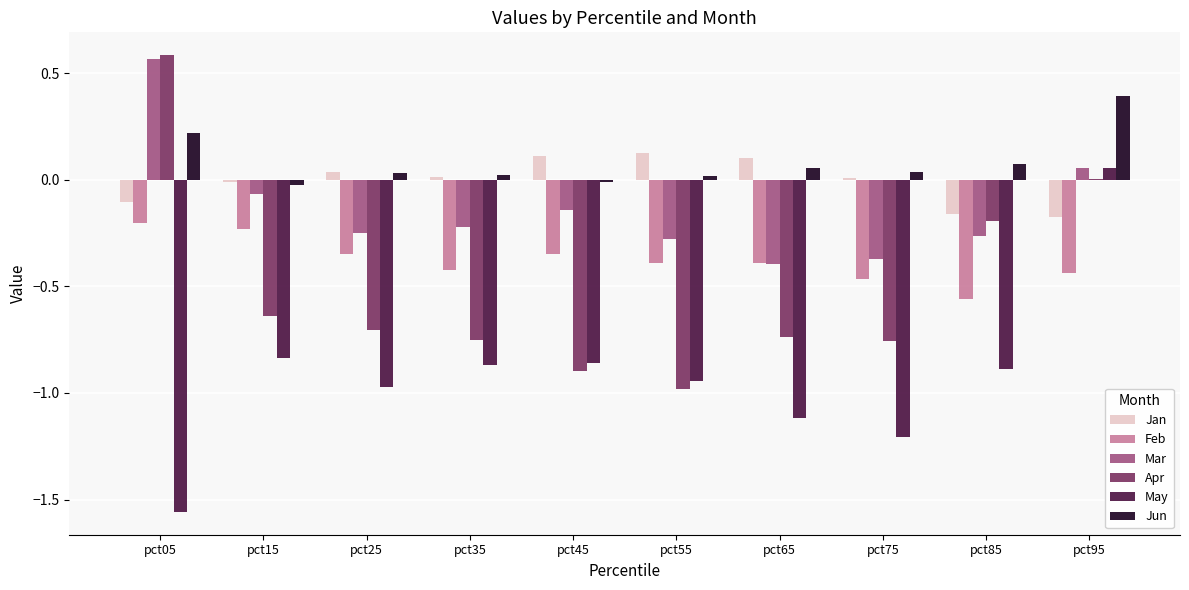

Which series changed the most between pct25 and pct75?

May